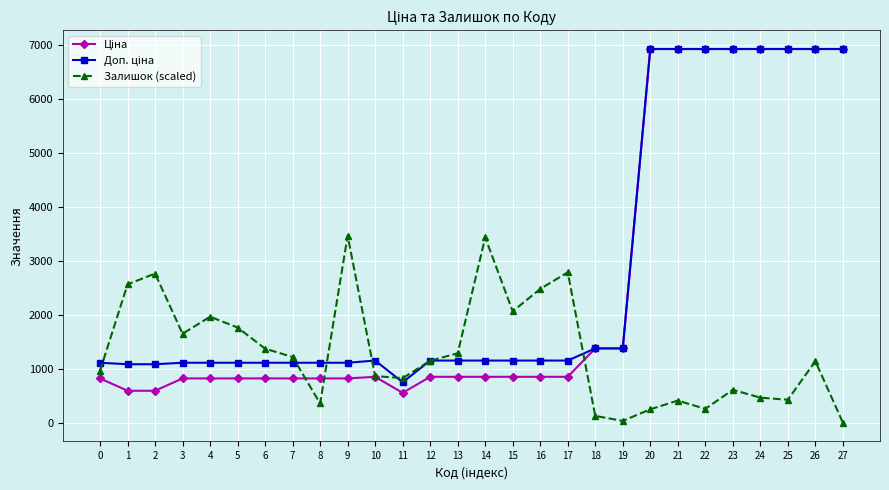

The Залишок (scaled) series shows 1592.7 at 0. True or false?

False